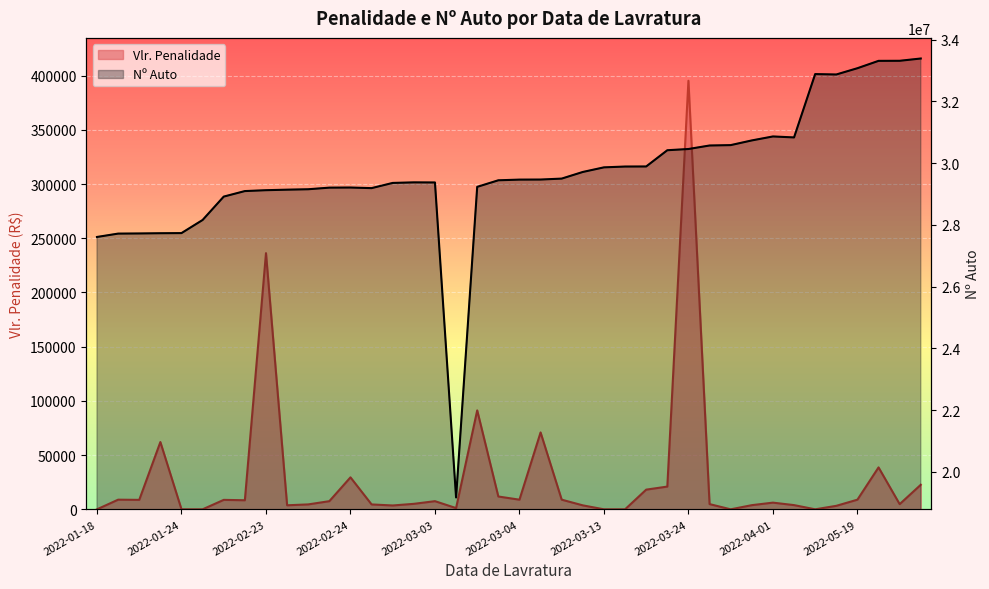

What is the label of the 10th point from the left?

2022-02-24